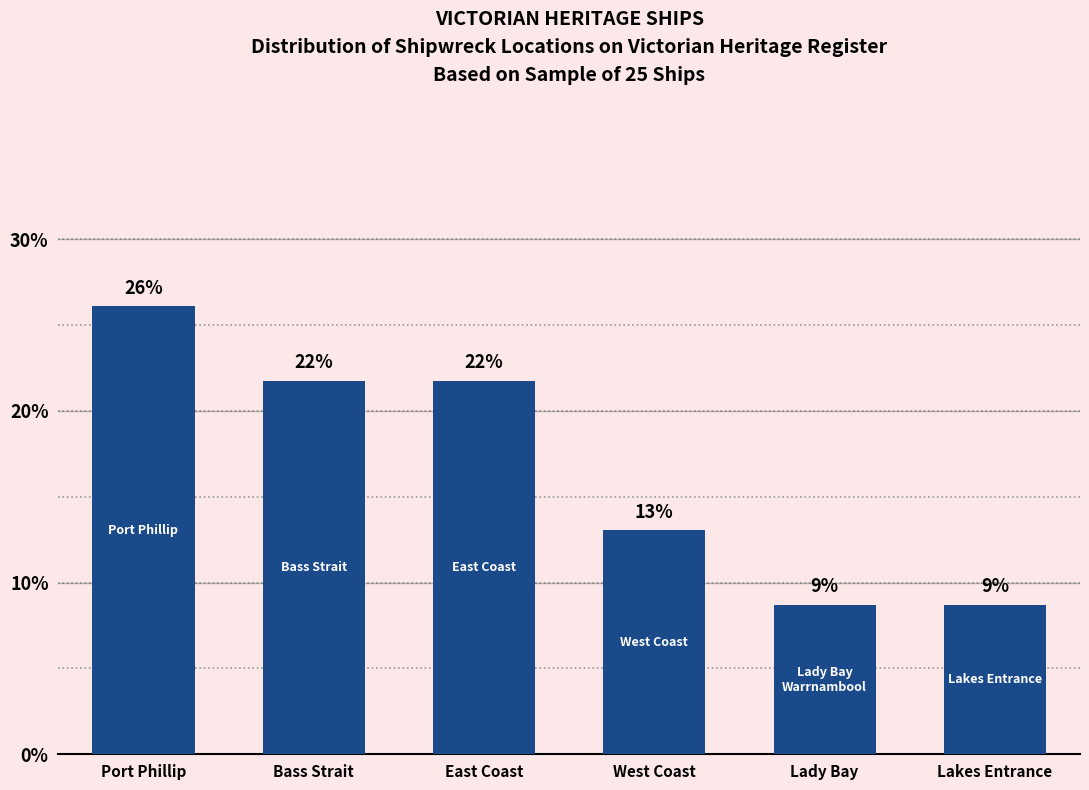

At which label is the value closest to 17?

West Coast